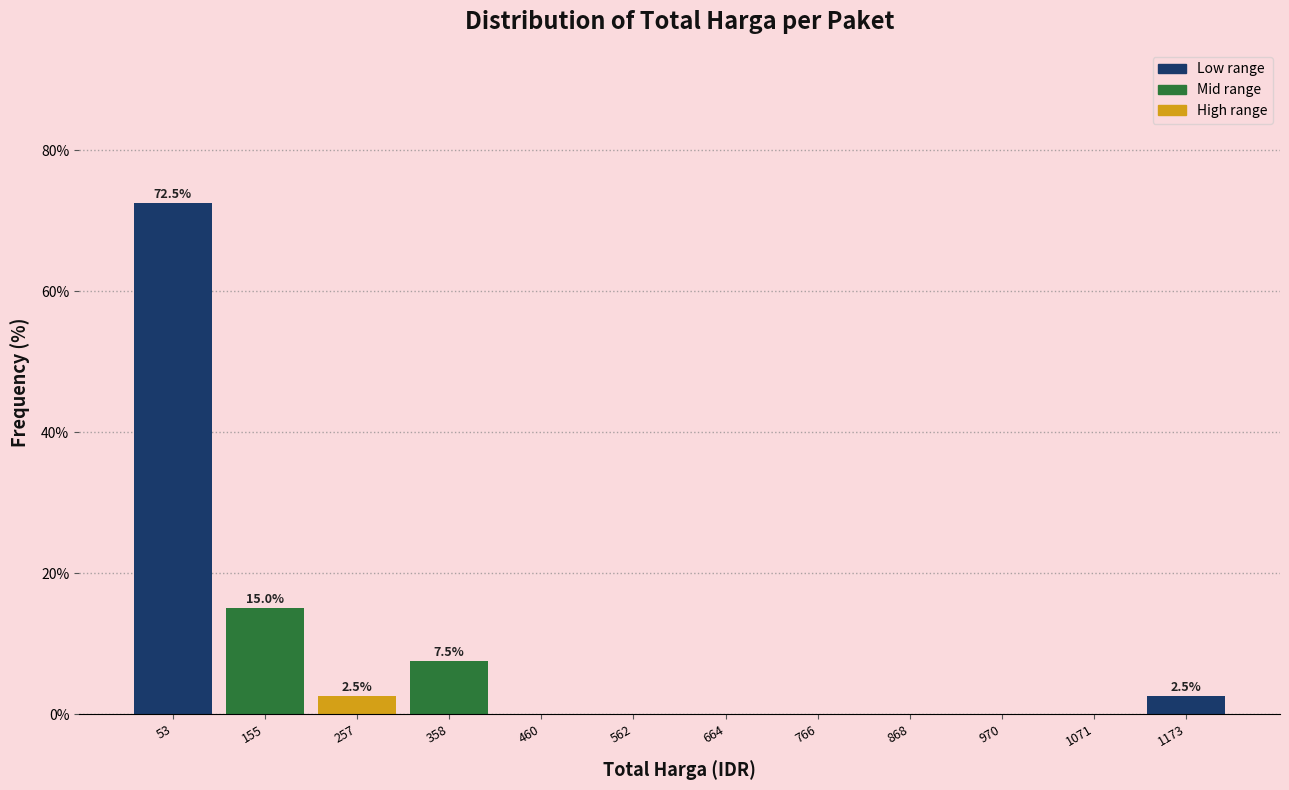

Over which range of the x-axis is the bar tallest?

0 to 100